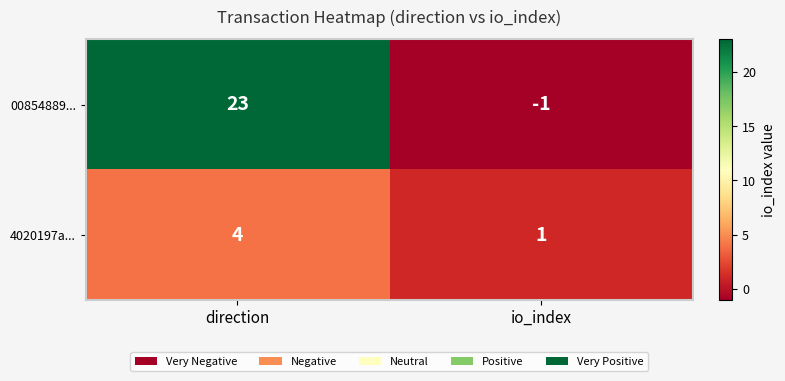

Rank the series at io_index from highest to lowest value.

4020197a..., 00854889...